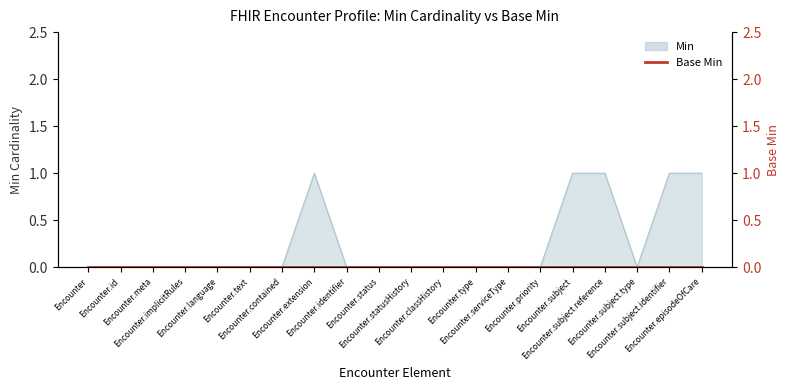

The value at Encounter.classHistory is 0. True or false?

True